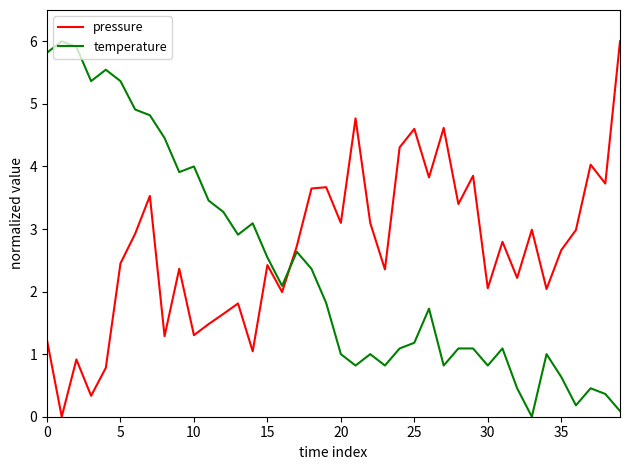

Which series has the largest total across all categories?

pressure